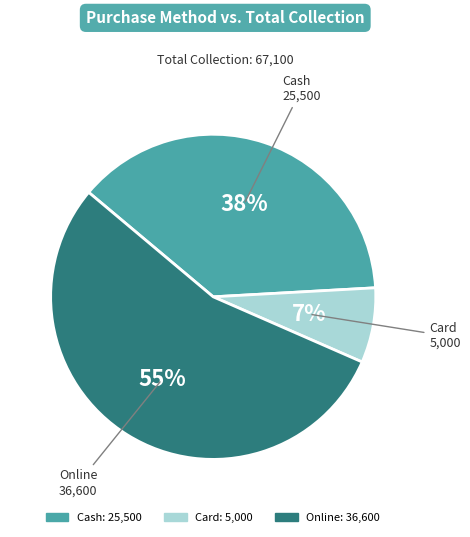

Does any single category account for the majority?

Yes